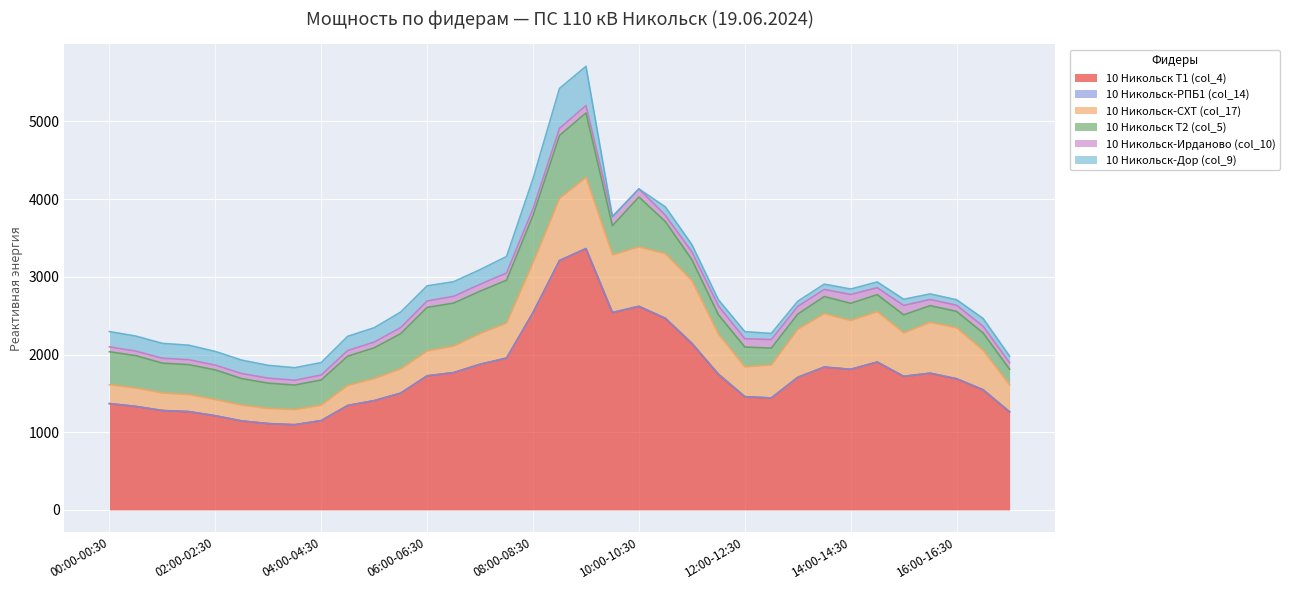

Where is 10 Никольск-Ирданово (col_10) nearest to the value 89?

07:00-07:30